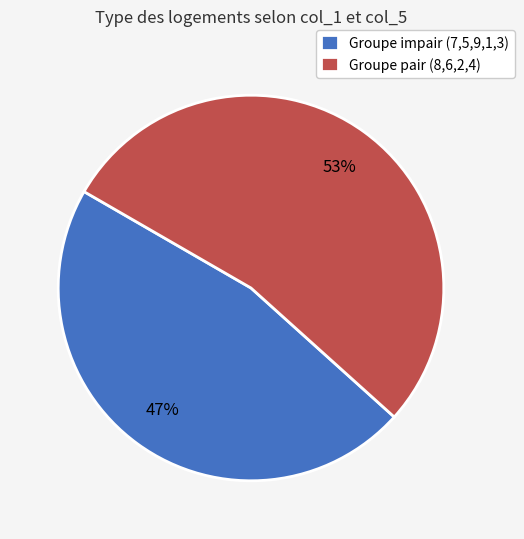

Is it true that Groupe impair (7,5,9,1,3) is 37% of the pie?

False